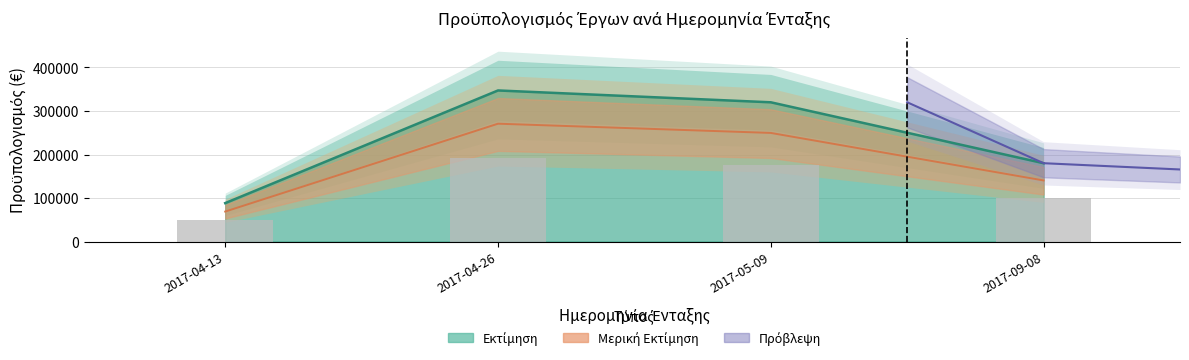

Where is the data nearest to the value 217750?

2017-09-08